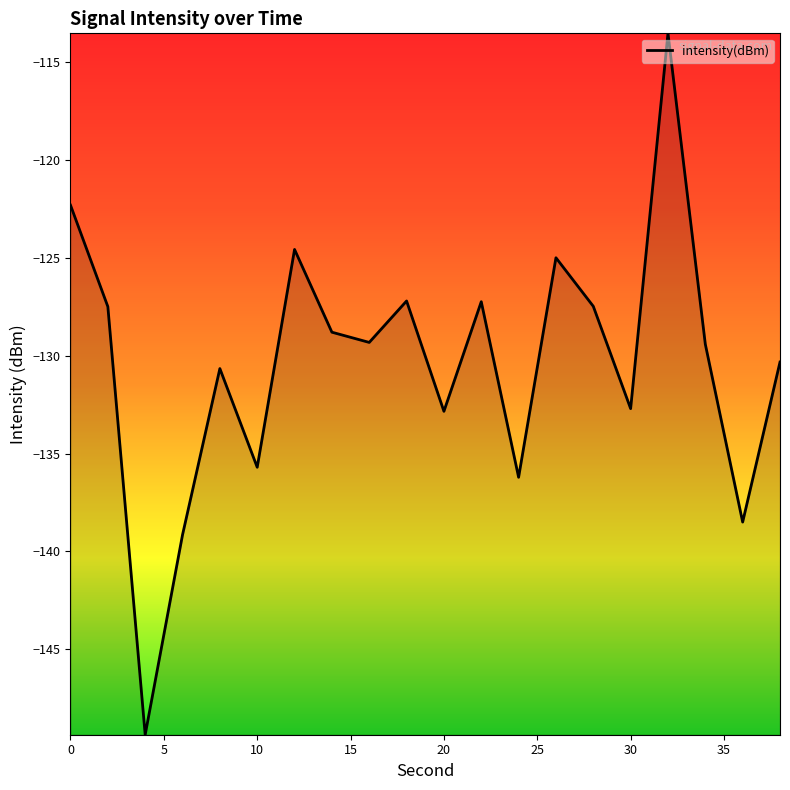

What is the maximum value shown in the chart?

-113.5